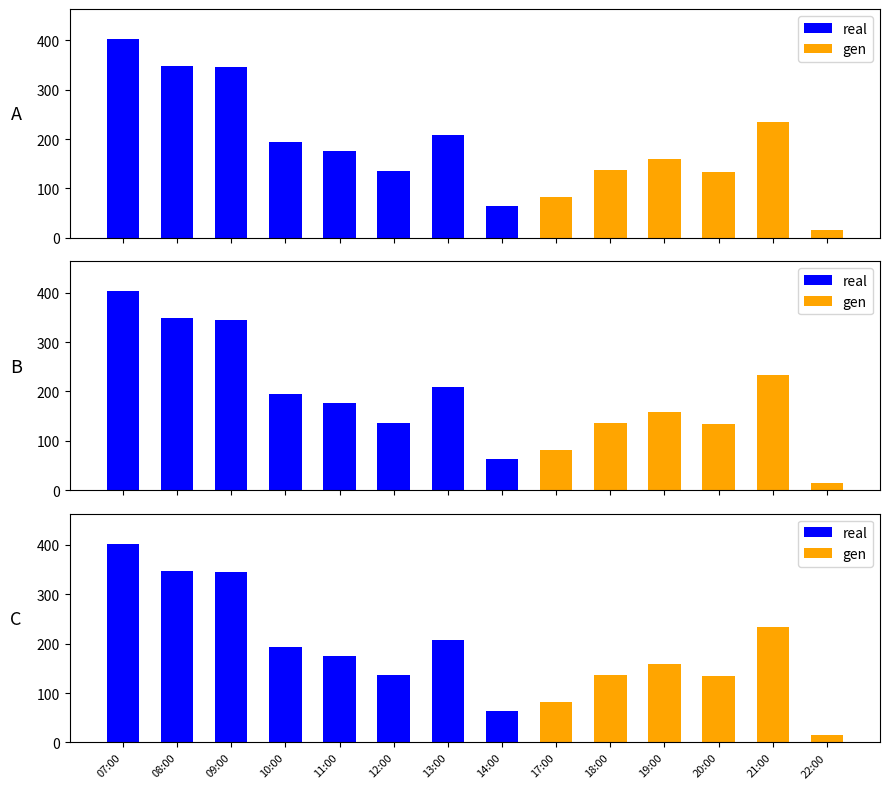

What is the maximum value for real?

403